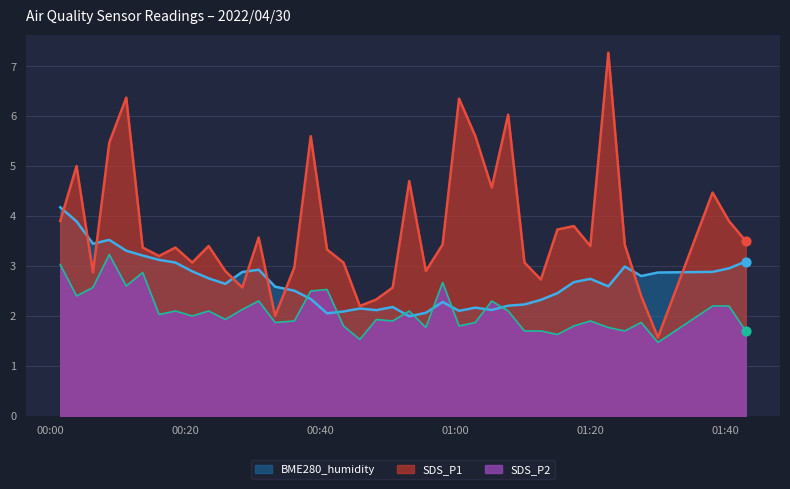

Is the value of SDS_P2 at 2022/04/30 01:22:39 greater than the value of SDS_P1 at 2022/04/30 01:00:31?

No